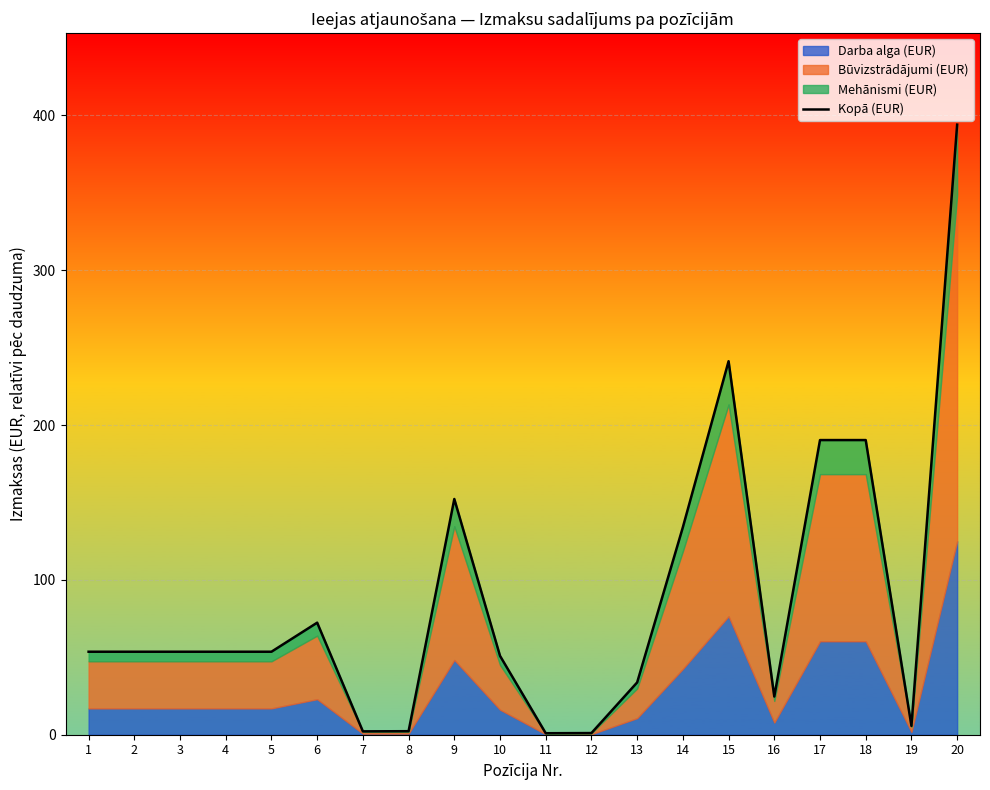

What is the maximum value shown in the chart?

394.0